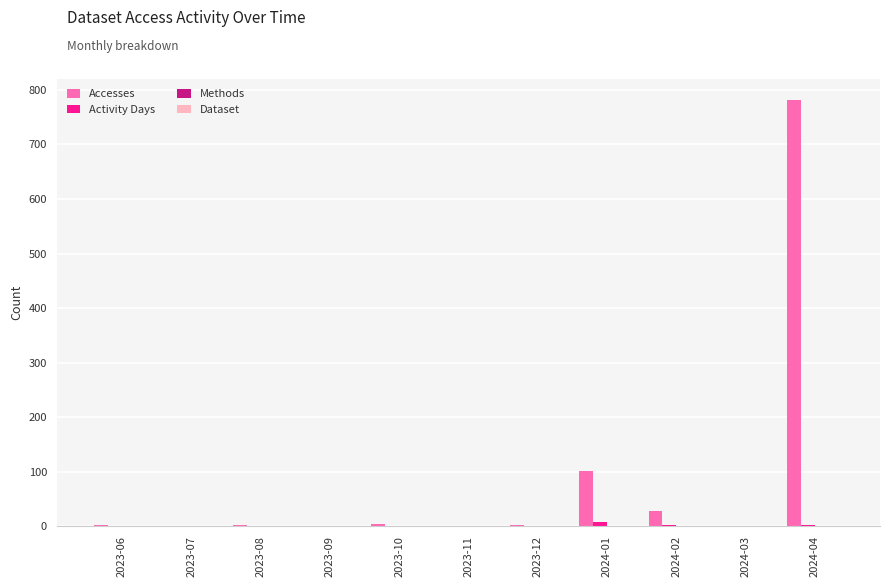

Which label corresponds to the largest value in the chart?

2024-04